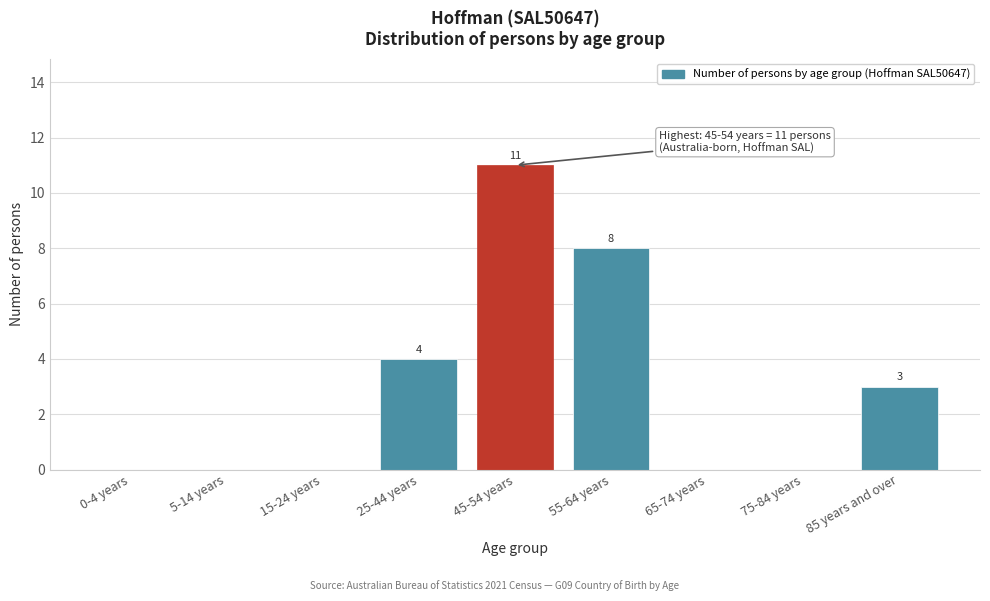

Reading left to right, transcribe all the data shown in this chart.

0-4 years=0	5-14 years=0	15-24 years=0	25-44 years=4	45-54 years=11	55-64 years=8	65-74 years=0	75-84 years=0	85 years and over=3